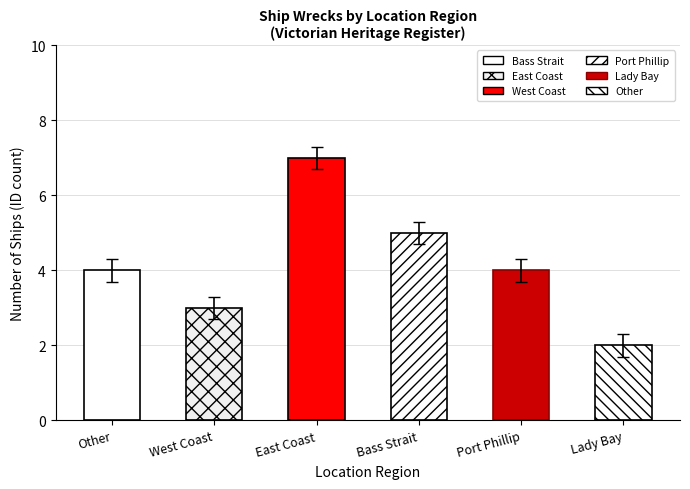

What is the sum of the values at Lady Bay and Bass Strait?

7